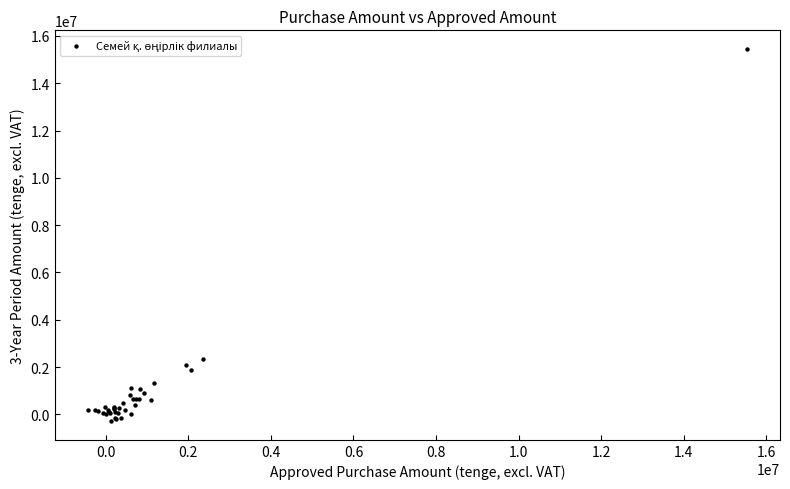

What Y value in the scatter plot is closest to 7580232?

2358019.9